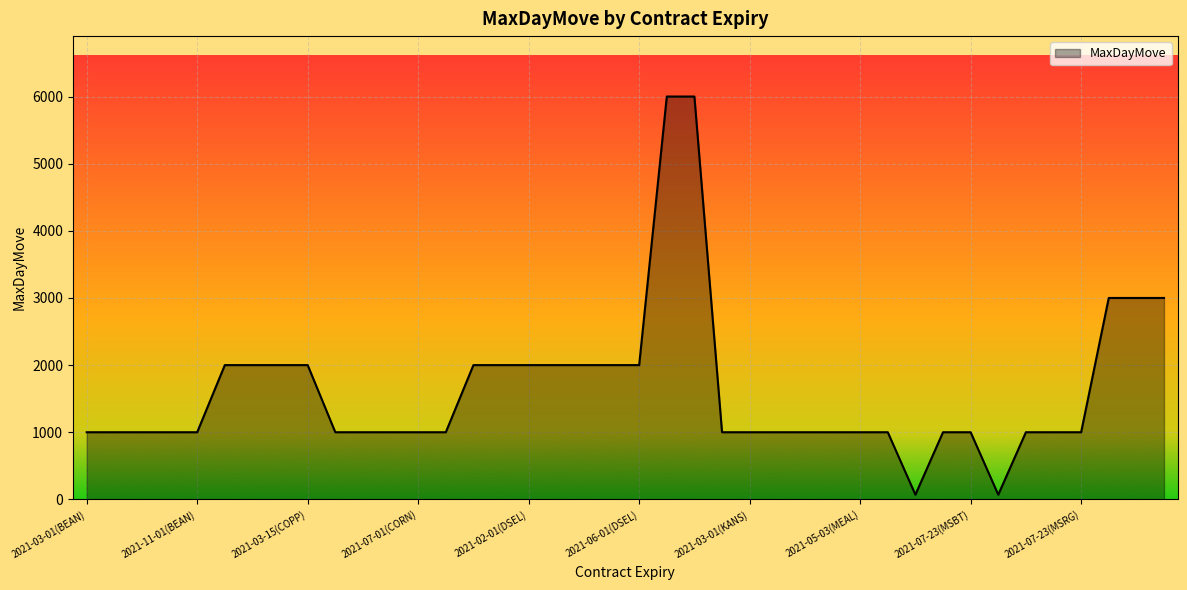

What is the greatest value displayed?

6000